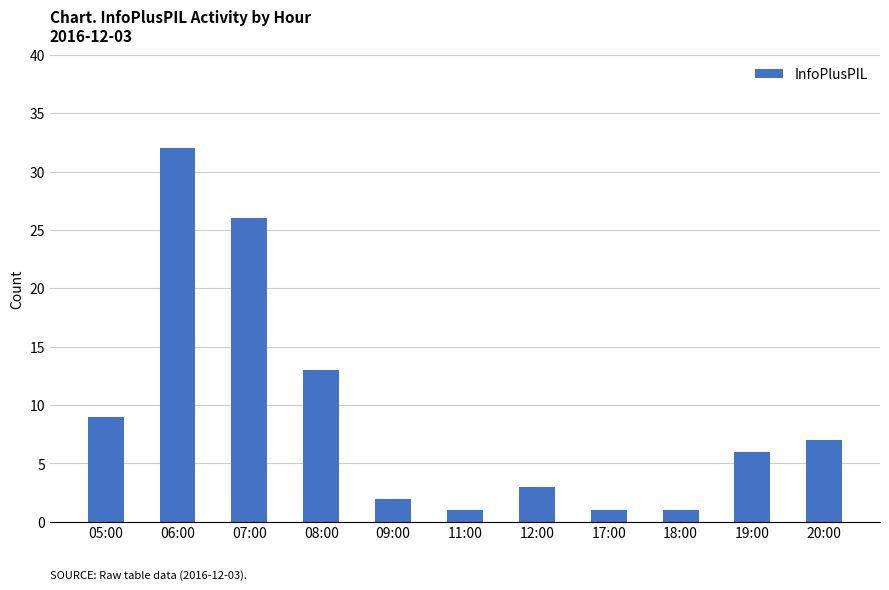

Reading right to left, transcribe all the data shown in this chart.

7	6	1	1	3	1	2	13	26	32	9